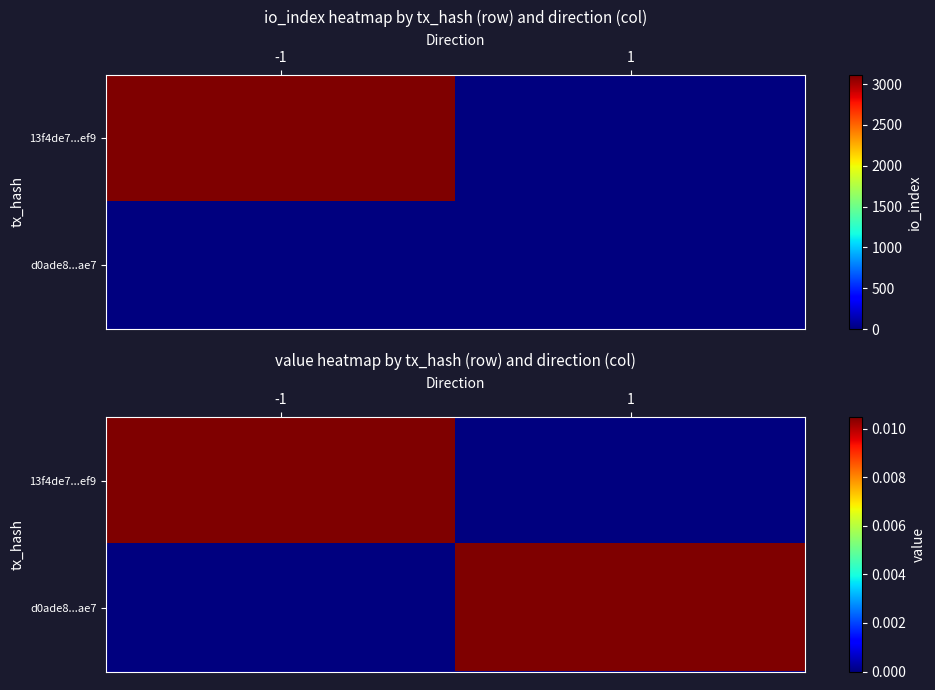

At which label does 13f4de7...ef9 reach its peak?

-1